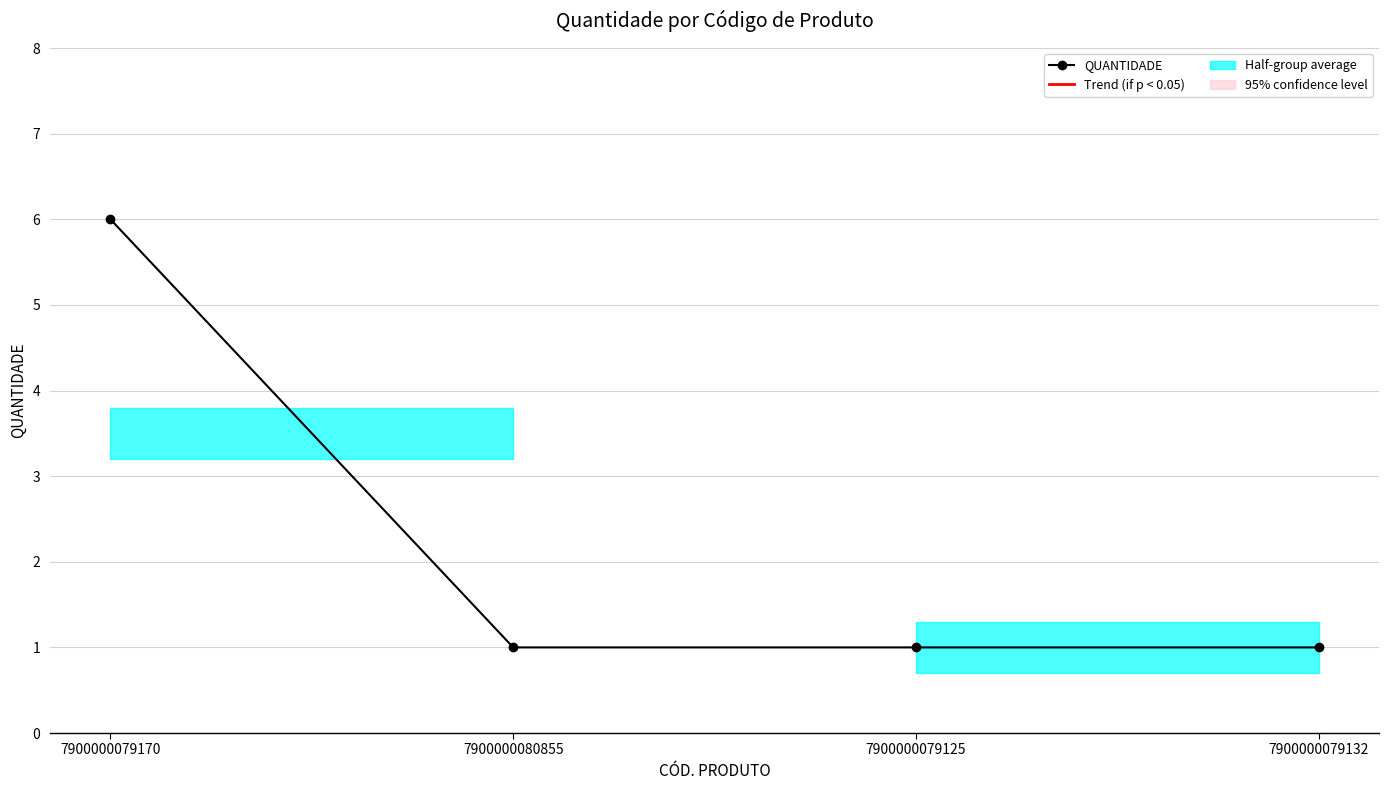

True or false: there are more than 0 points higher than both neighbors.

False